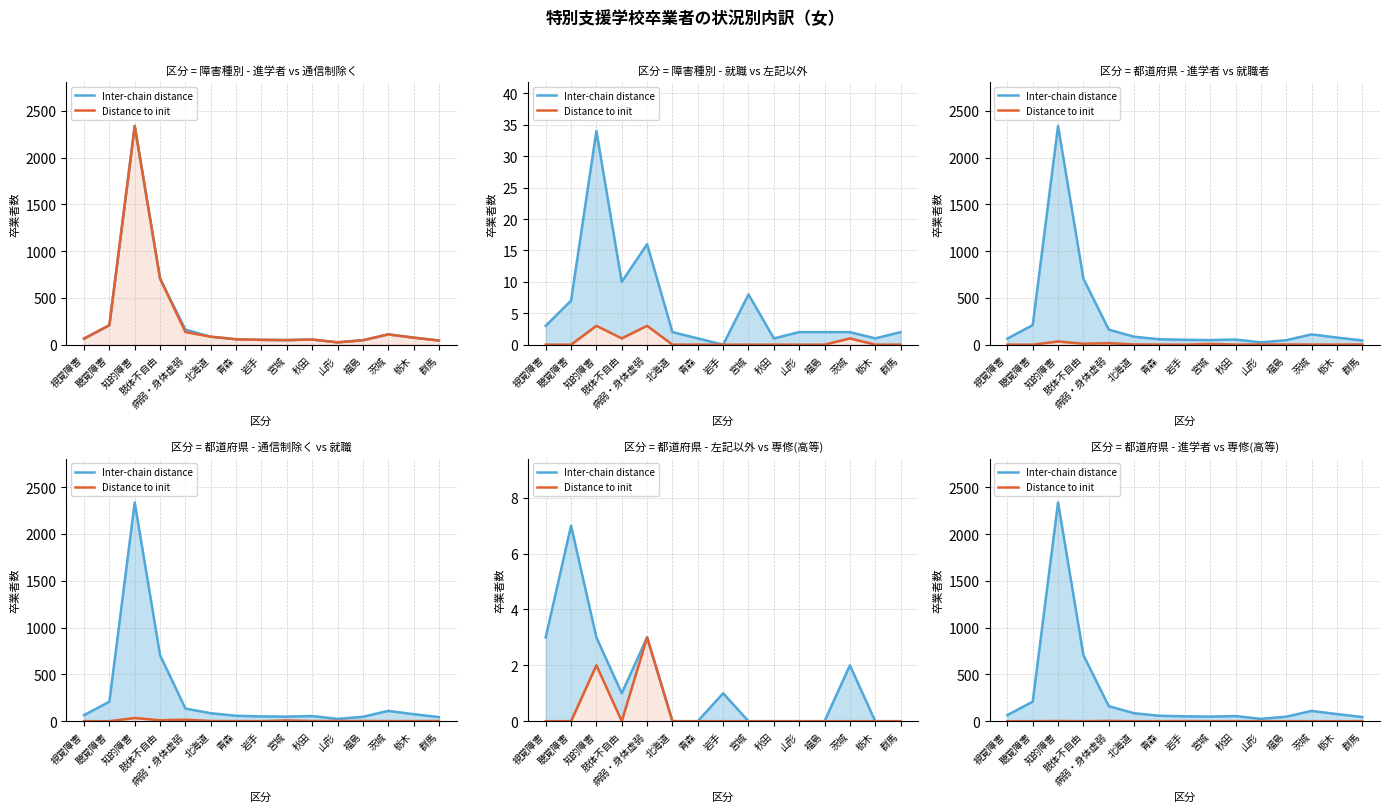

Count the number of data series in this chart.

2